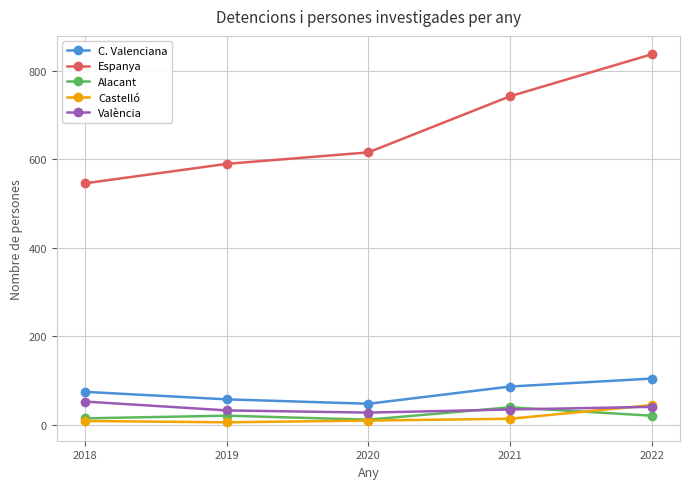

What is the total value across all series at 2020?

710